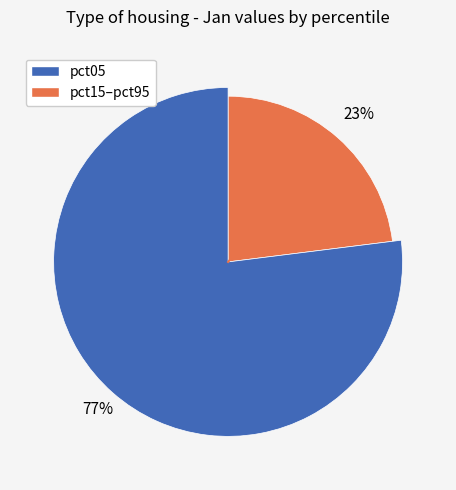

Combined, what portion of the pie is pct85 and pct35?

16.5%